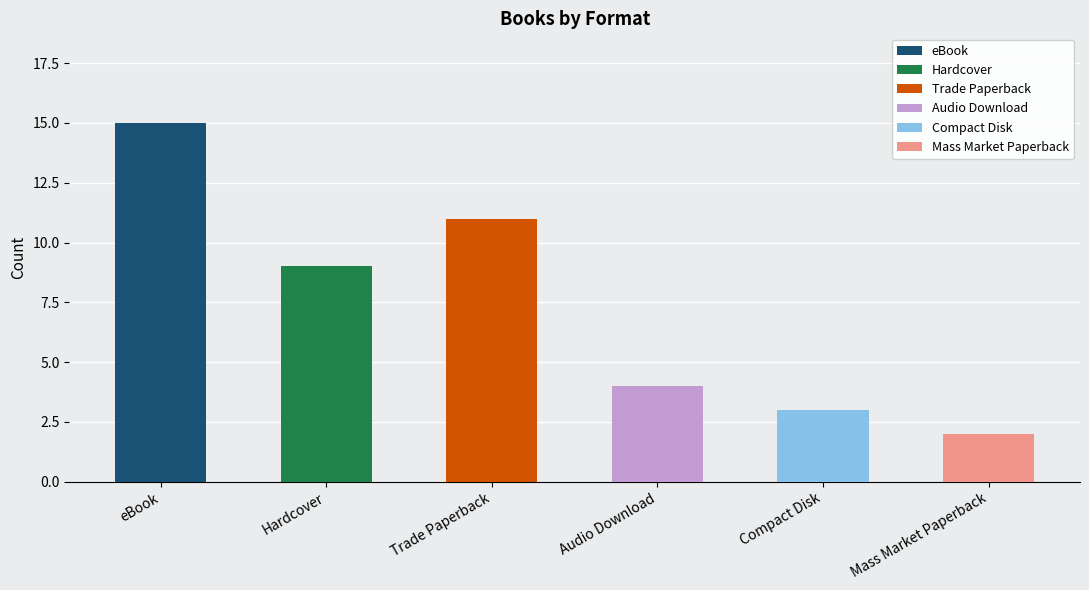

What is the greatest value displayed?

15